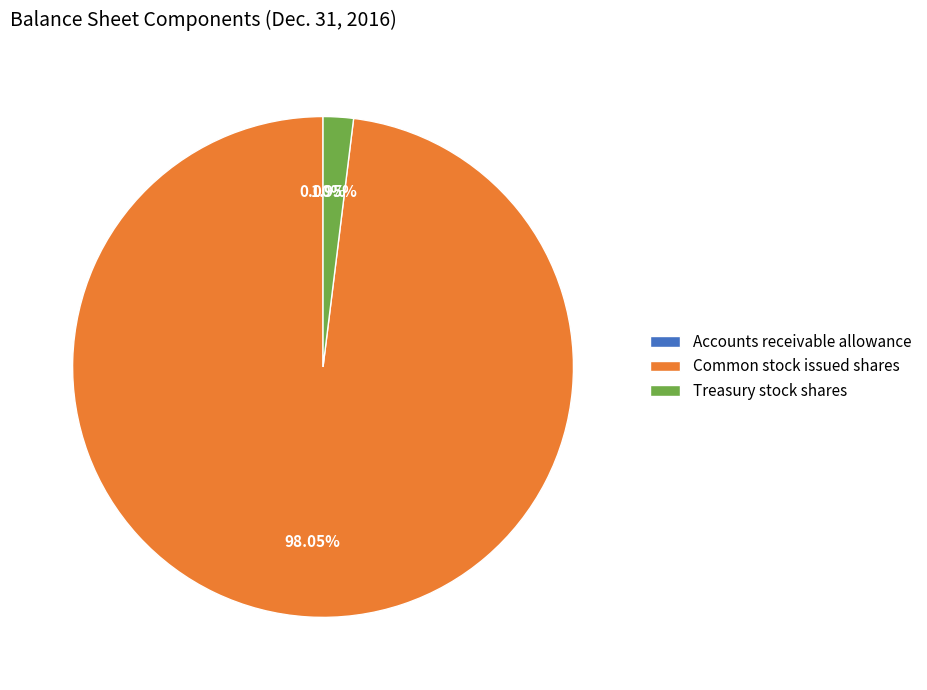

Is there a majority slice in this chart?

Yes